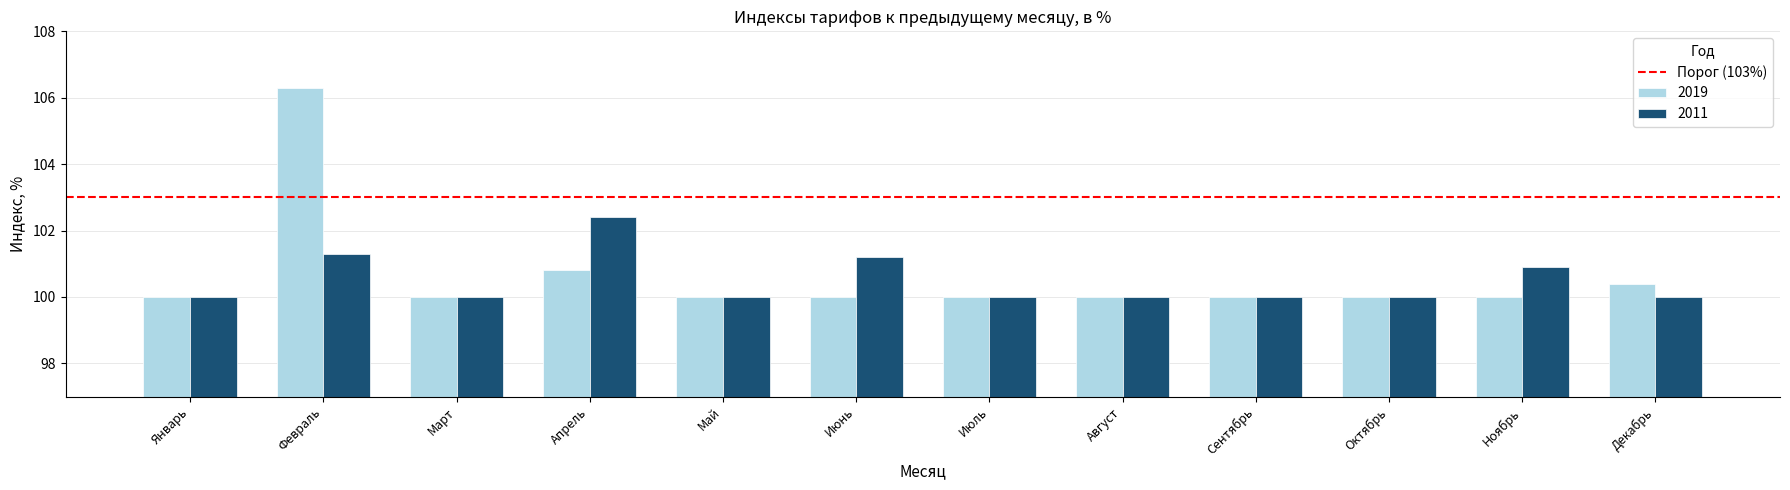

The value of 2011 at Декабрь is 100.0. True or false?

True